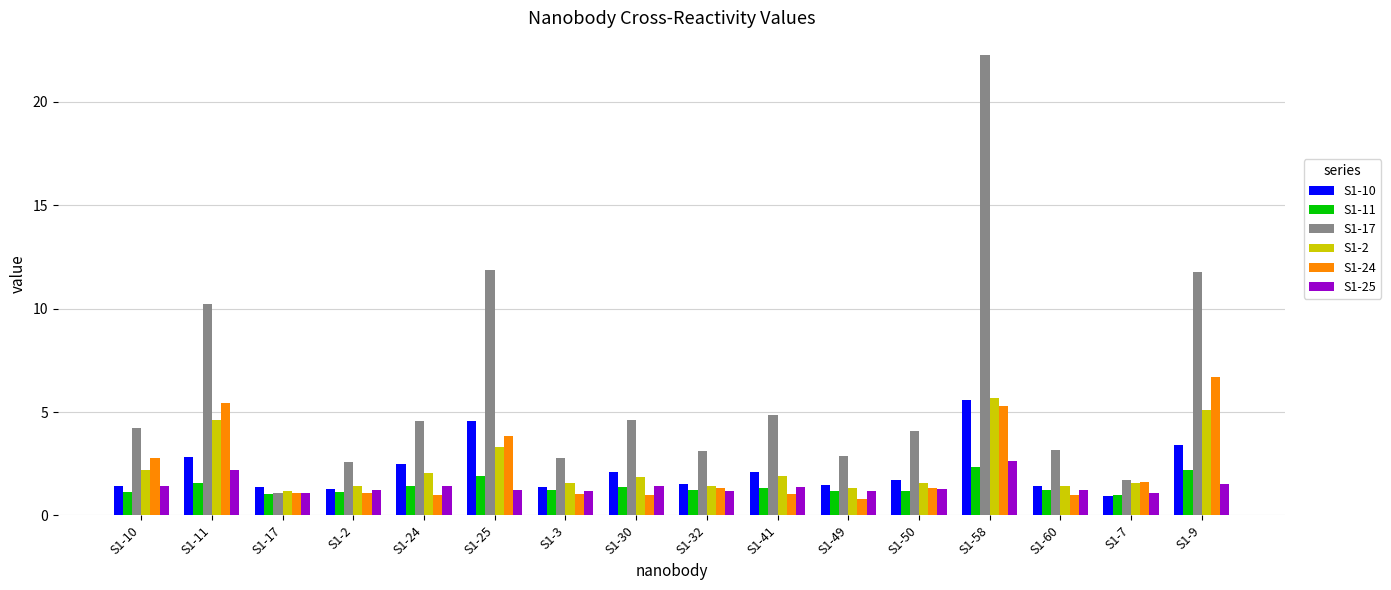

Count the number of data series in this chart.

6